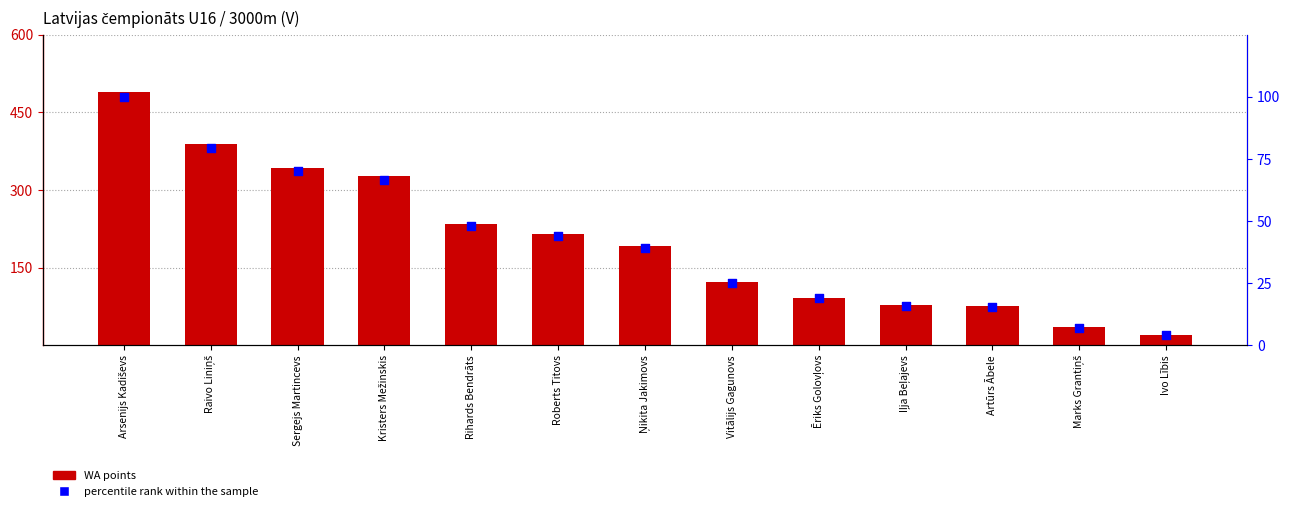

Which series has the widest spread of Y values?

WA points